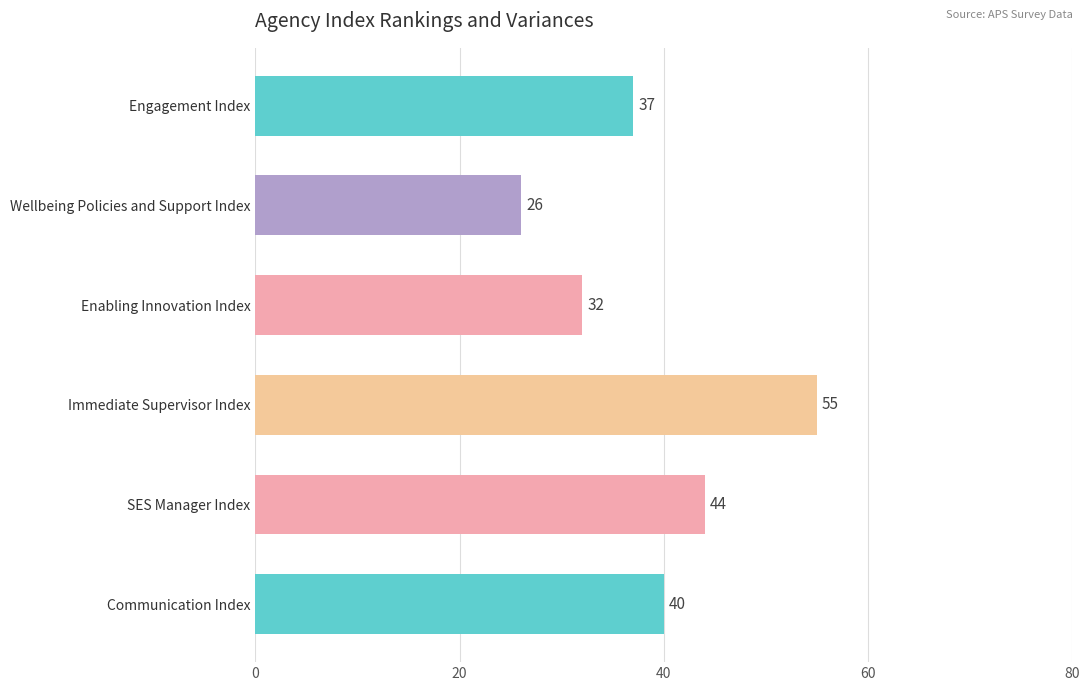

The value at Wellbeing Policies and Support Index is 26. True or false?

True